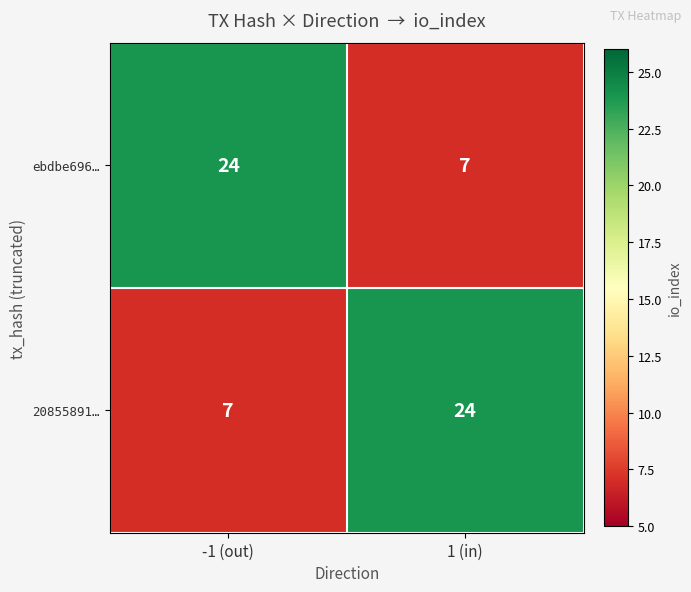

What is the total value across all series at -1 (out)?

31